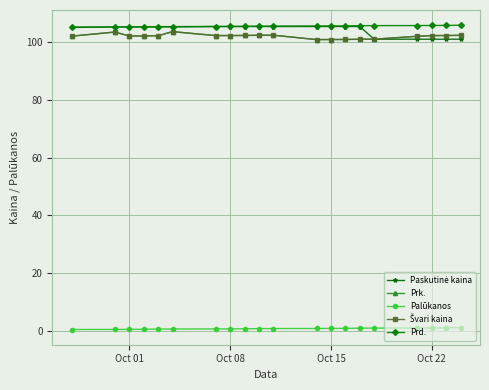

Is this an area chart (filled region under the line)?

No